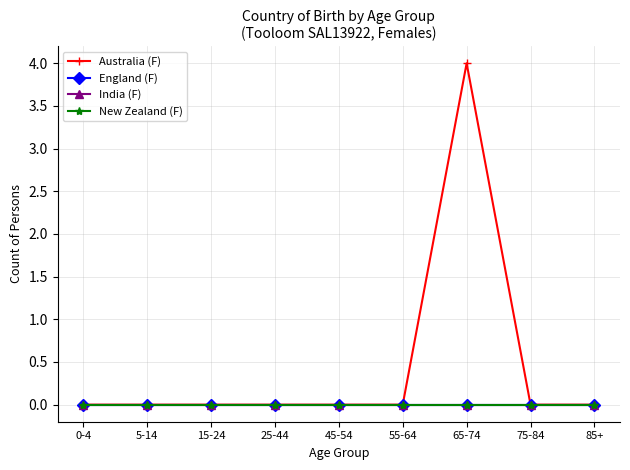

Is this an area chart (filled region under the line)?

No